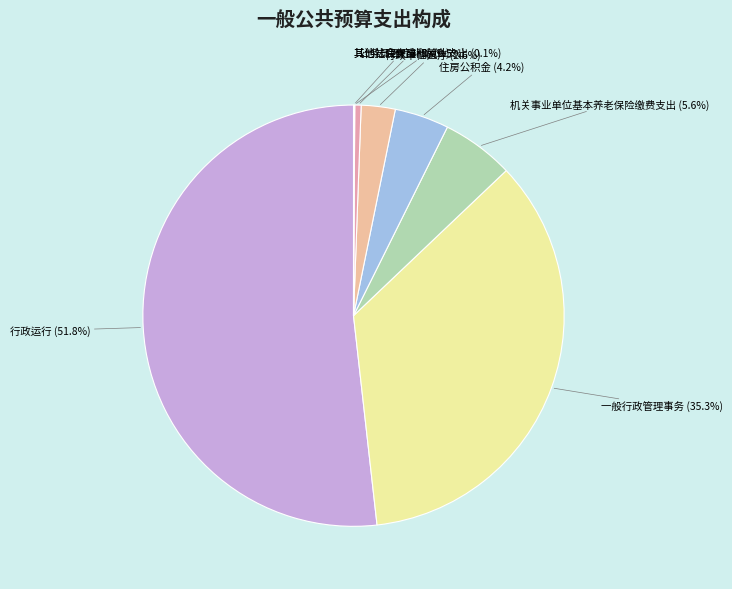

How much of the chart is everything except 一般行政管理事务?

64.7%